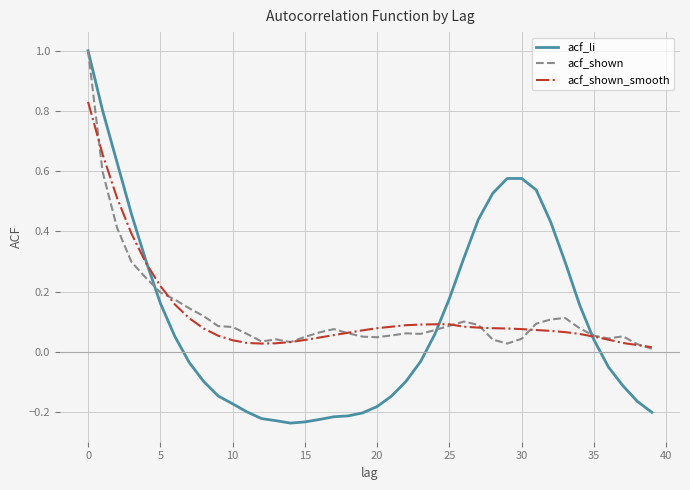

What is the greatest value displayed?

1.0